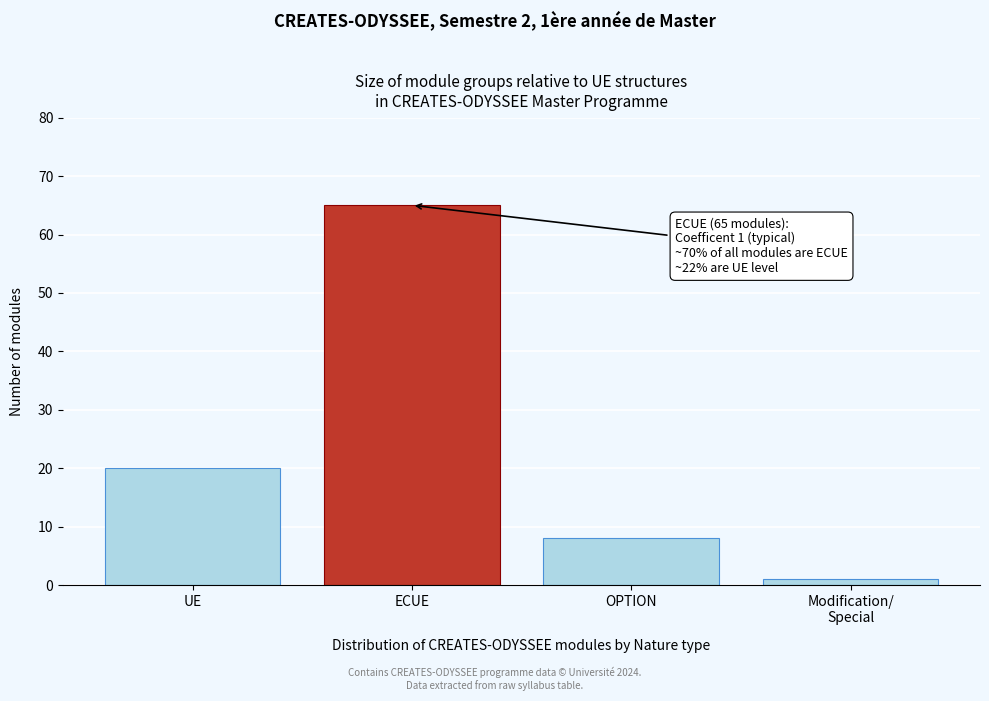

Reading left to right, what are all the values shown in this chart?

20	65	8	1